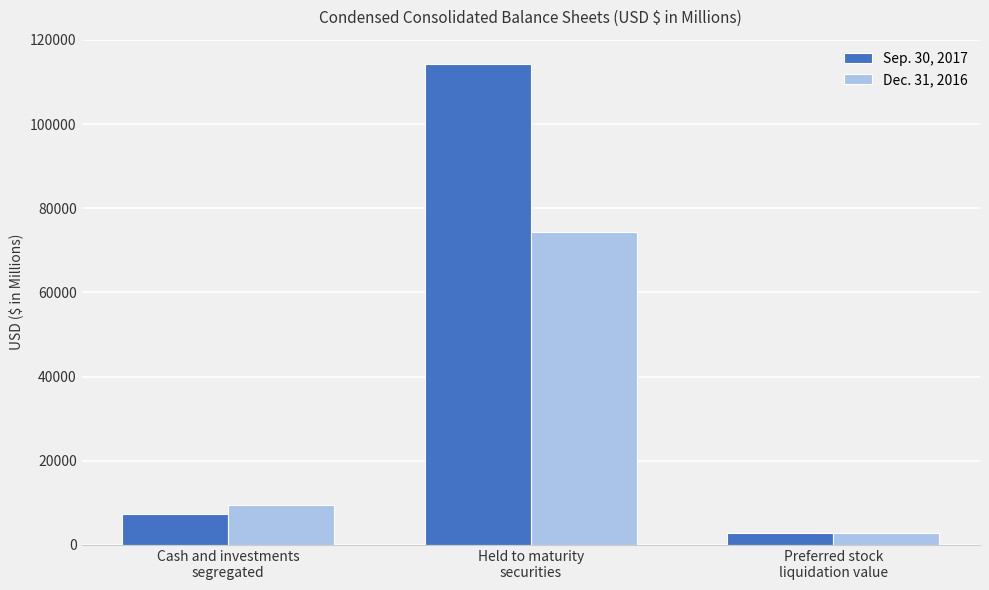

What is the highest value of the Dec. 31, 2016 series?

74444